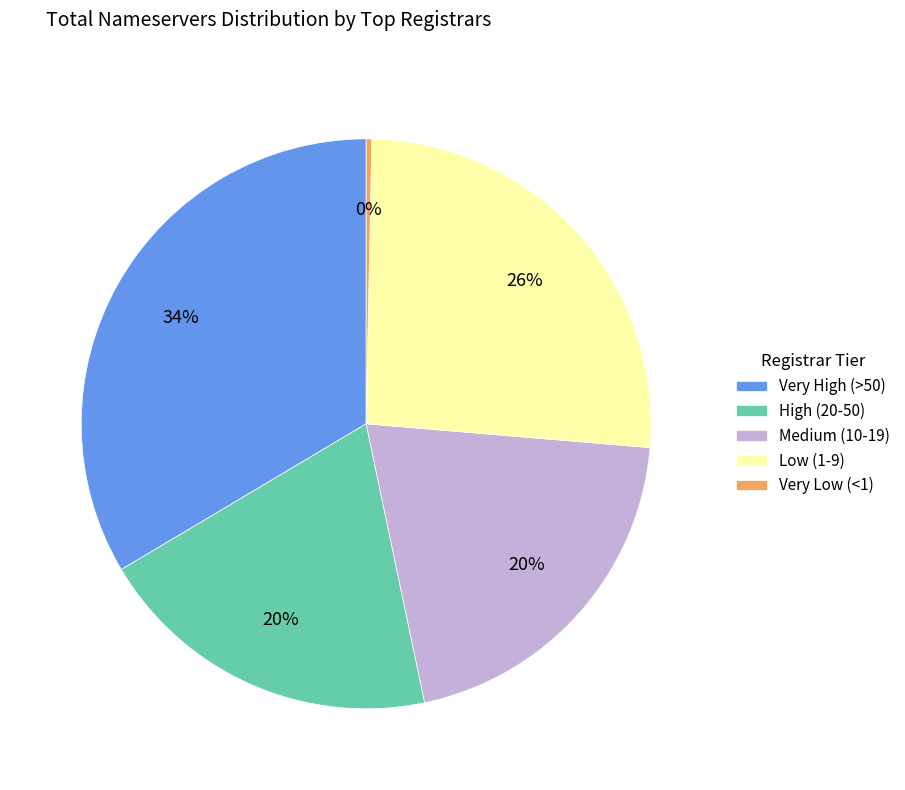

Do Very Low (<1) and Very High (>50) together represent more than half of the pie?

No